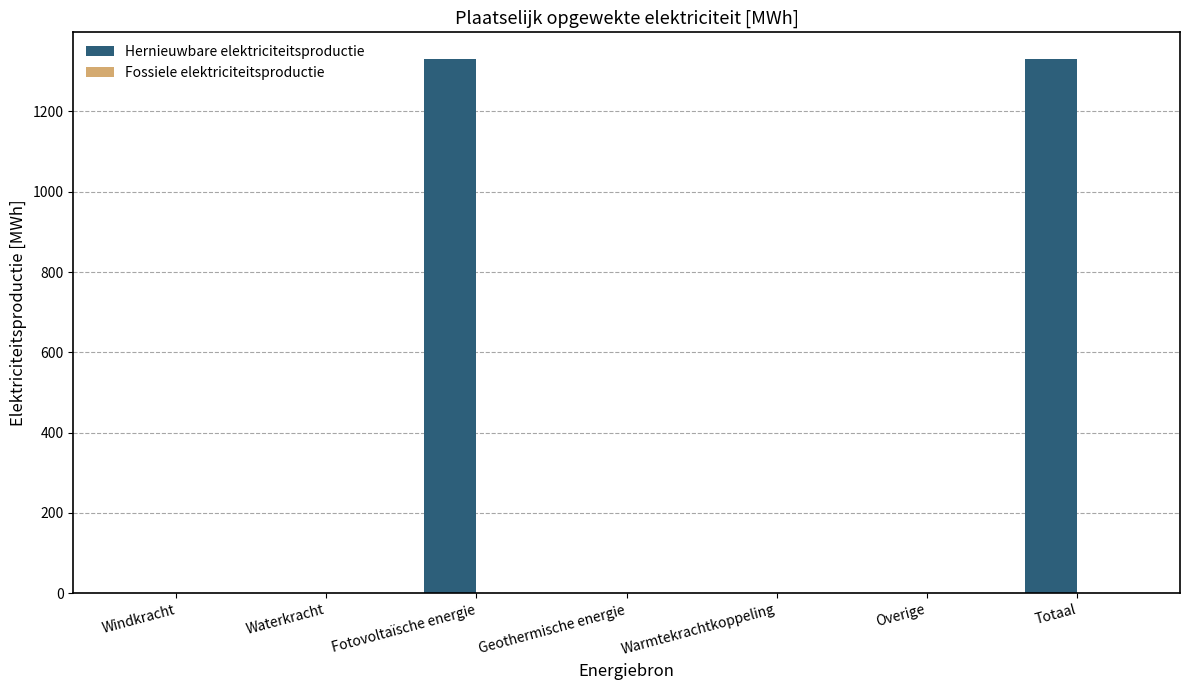

Which has a higher value, Fotovoltaïsche energie or Overige?

Fotovoltaïsche energie